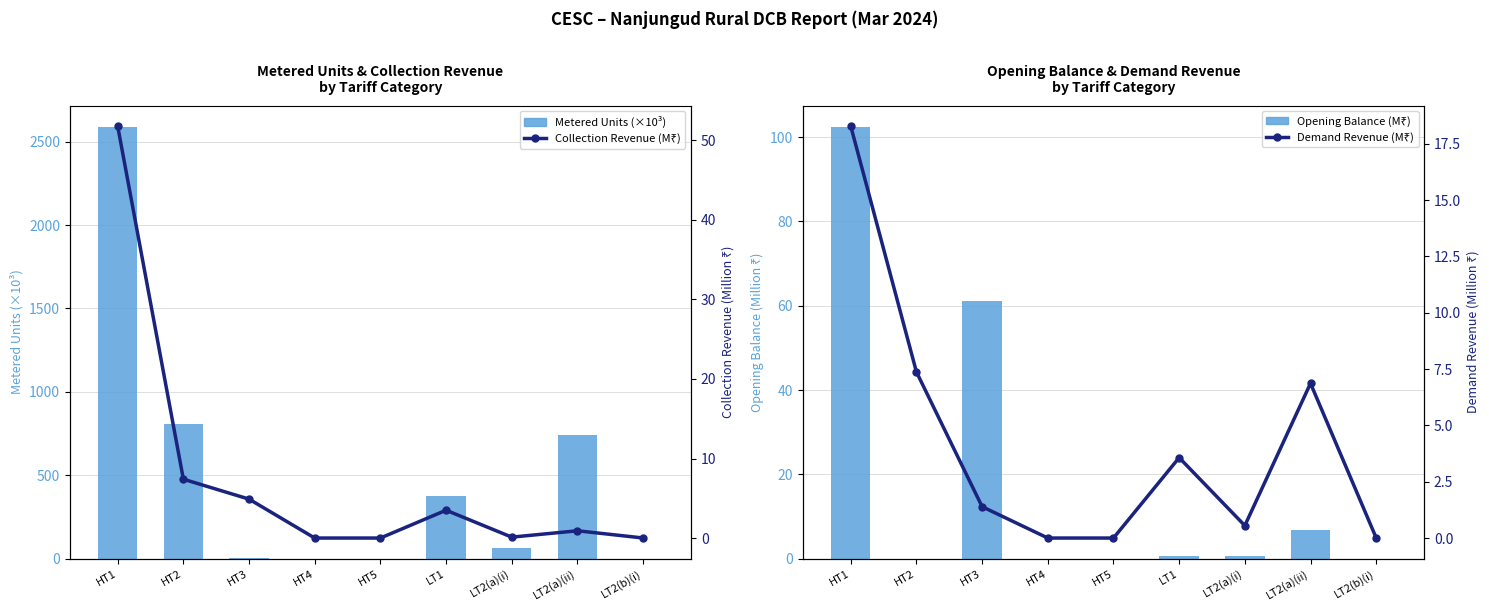

At how many categories does at least one series exceed 1428?

1